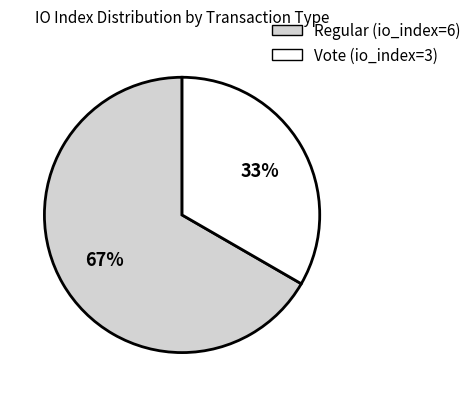

Is there any slice that represents more than half of the pie?

Yes